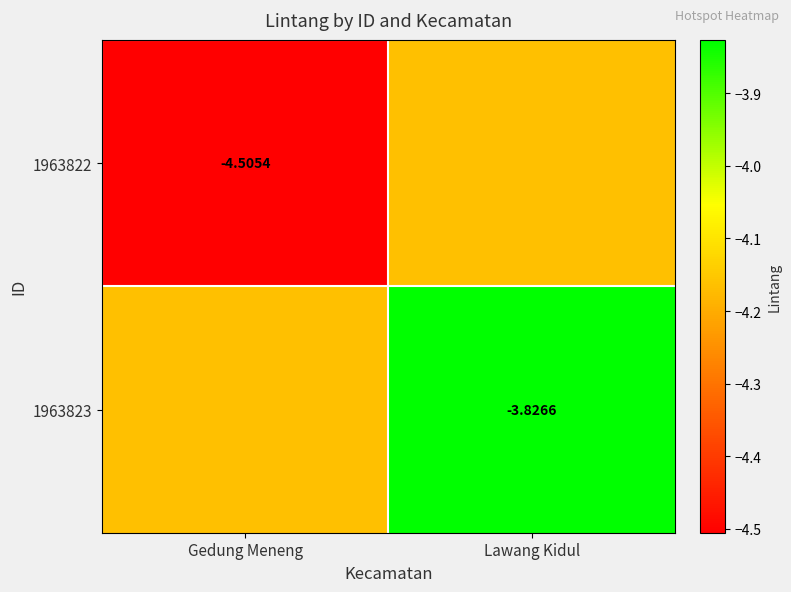

Is the value of 1963822 at Gedung Meneng greater than the value of 1963823 at Lawang Kidul?

No